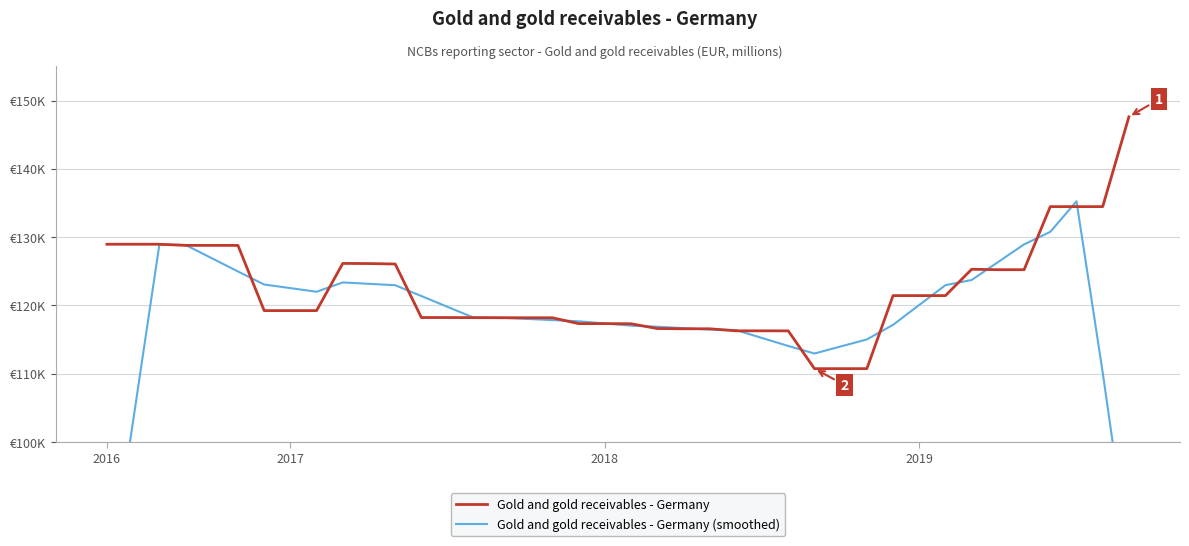

What is the maximum value shown in the chart?

147611.2